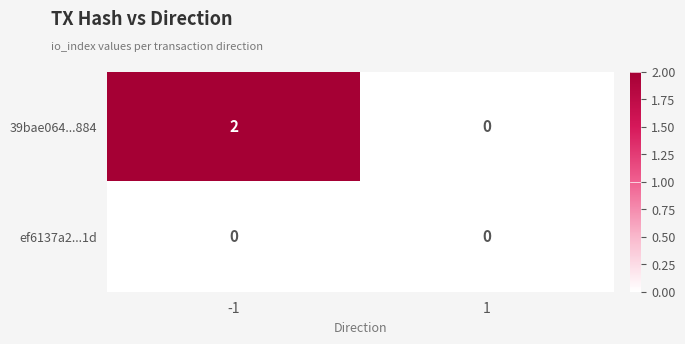

True or false: 39bae064...884 has a value of 2 at -1.

True